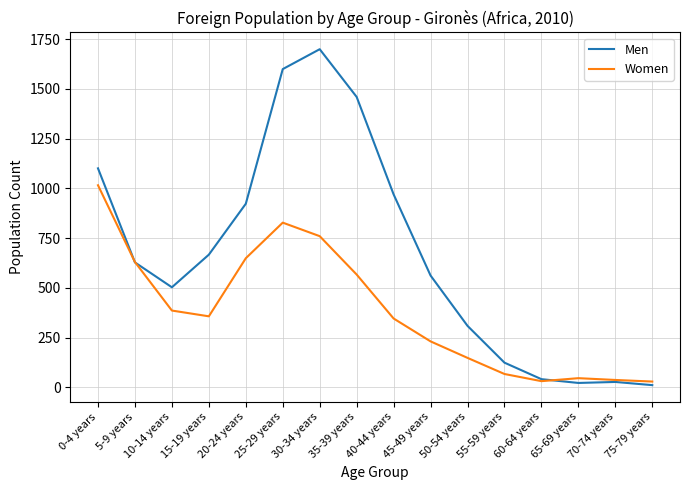

Which series has the largest total across all categories?

Men